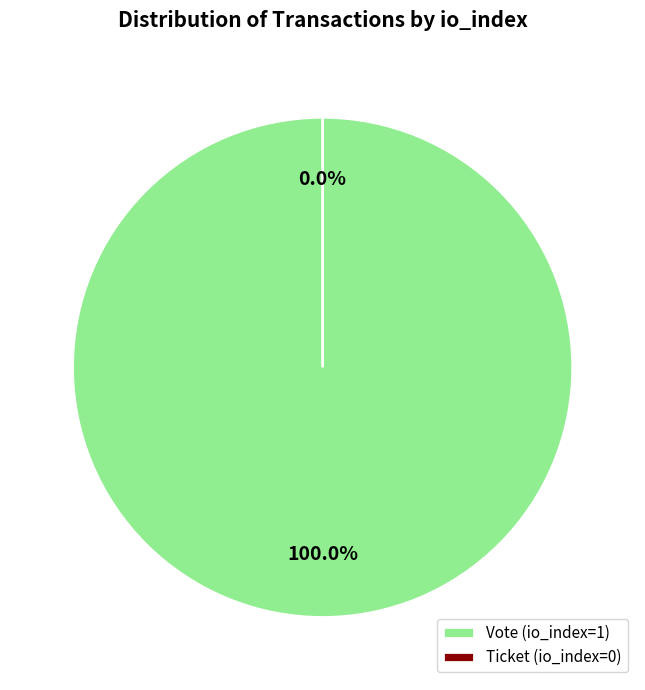

To the nearest percent, what is the combined percentage of Vote (io_index=1) and Ticket (io_index=0)?

100%